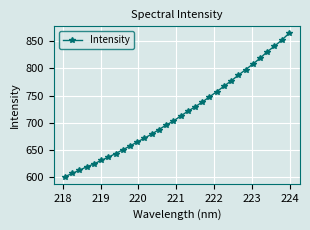

True or false: the data has more than 2 interior local peaks.

False